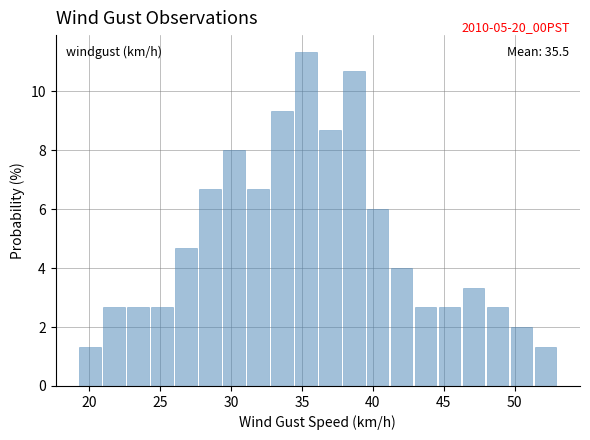

Around what value on the x-axis is the tallest bar? Give the approximate position of its centre, as read against the axis.

35.5